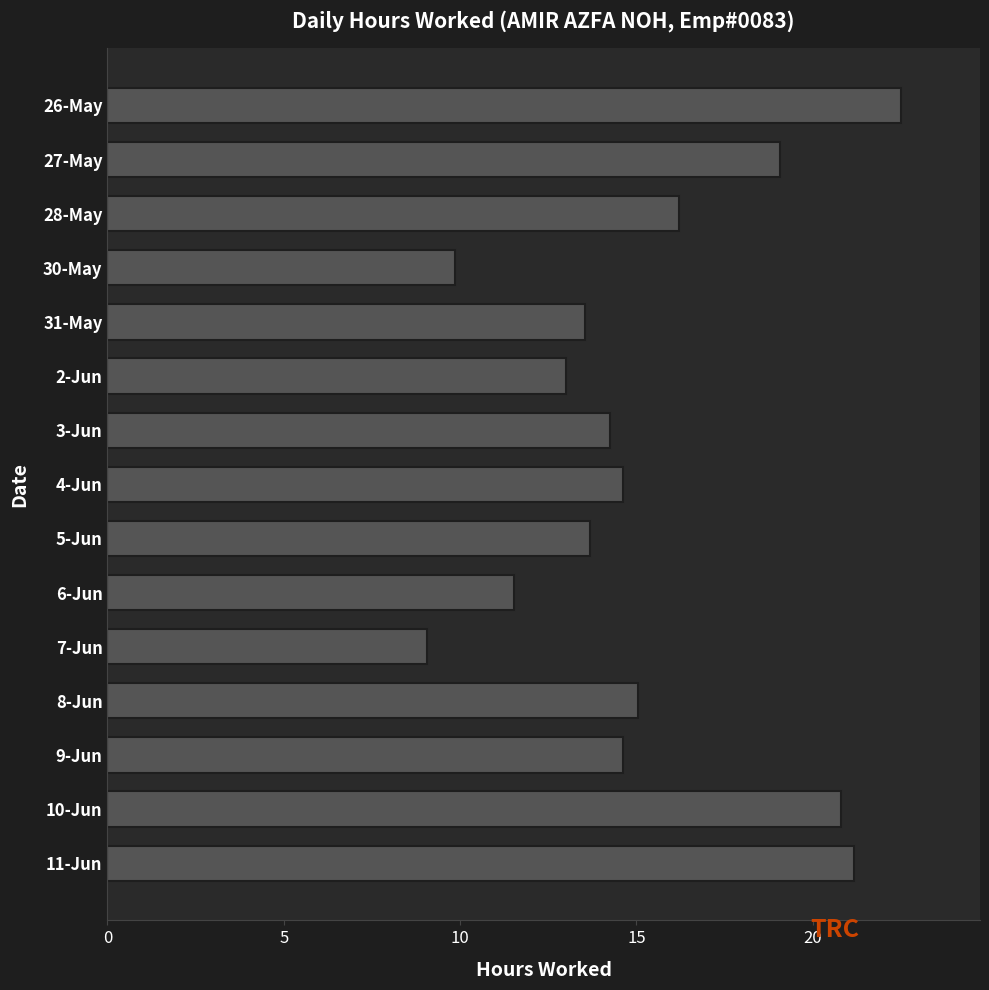

Approximately how many times larger is the value at 28-May compared to 7-Jun?

1.8